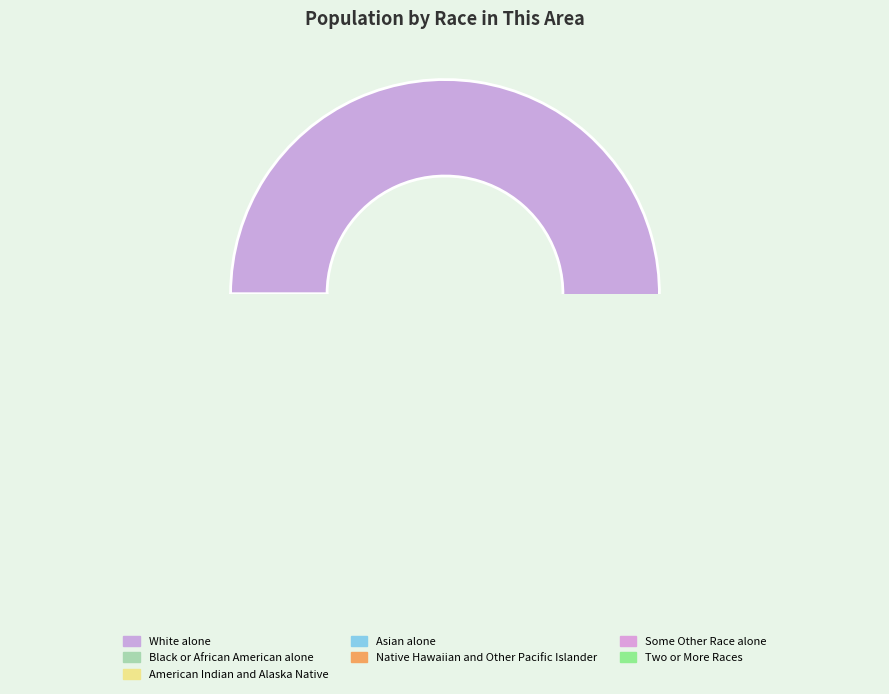

Is it true that Two or More Races is 1% of the pie?

False